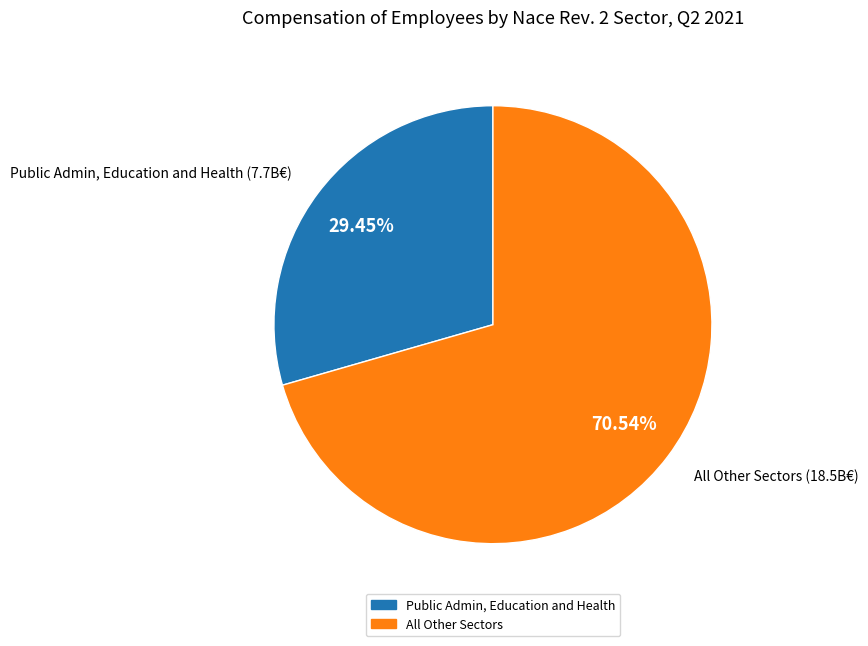

Is there a majority slice in this chart?

Yes